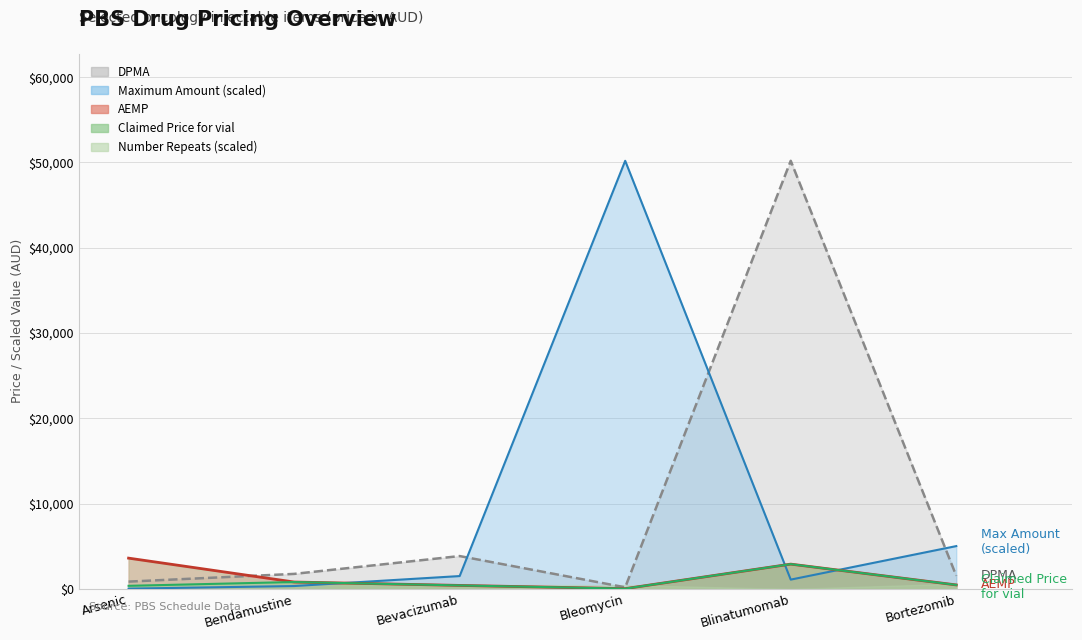

What is the difference between the highest and lowest values at Bevacizumab?

3441.9